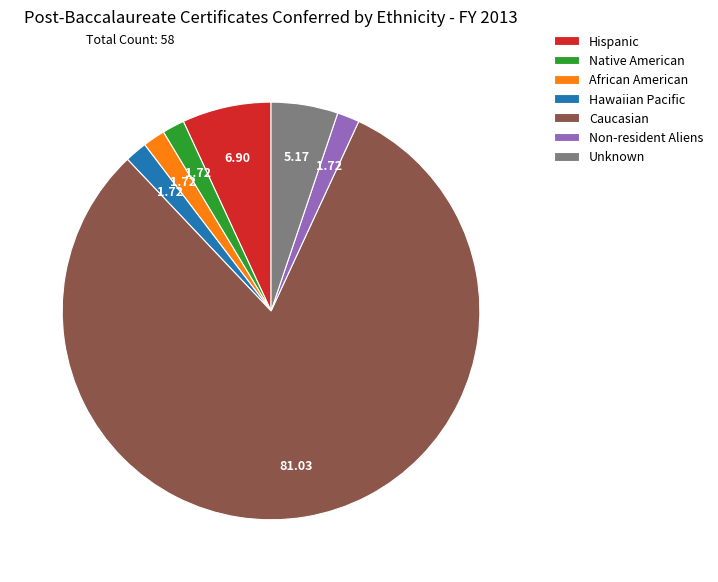

How many segments does this pie chart have?

7